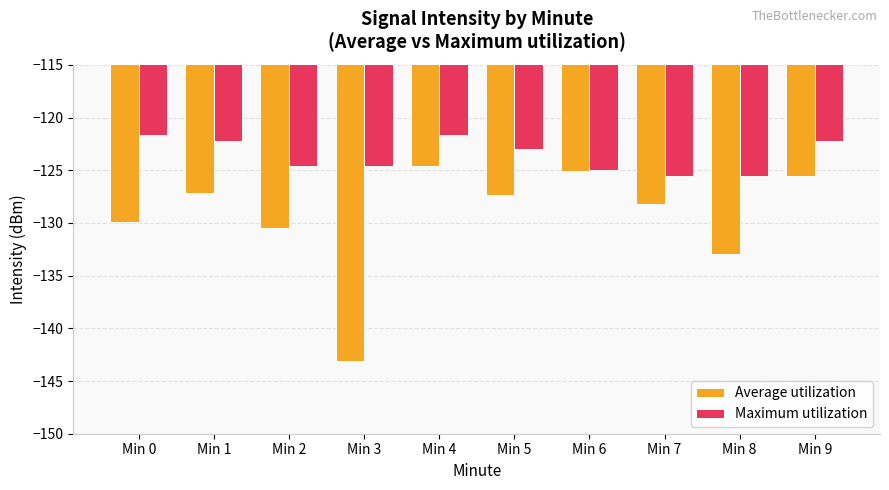

List the series in order of their peak value, lowest first.

Average utilization, Maximum utilization